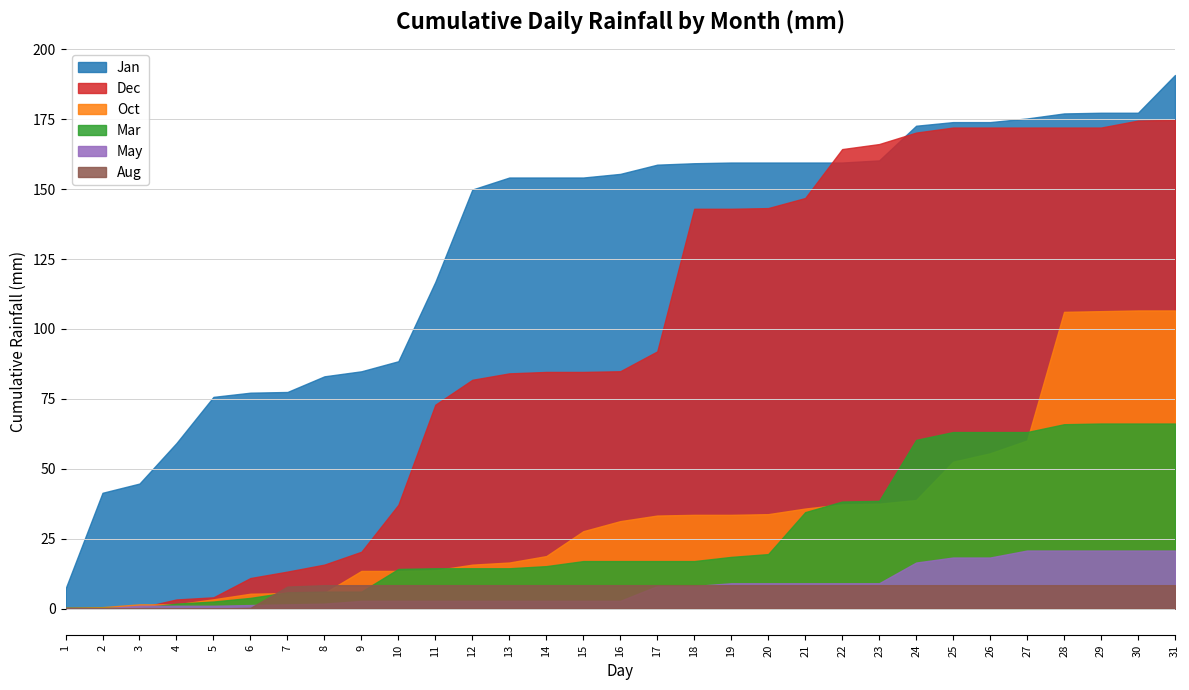

Reading left to right, list all the values displayed in this chart.

Jan: 1=7.1	2=34.3	3=3.3	4=14.5	5=16.5	6=1.5	7=0.2	8=5.6	9=1.8	10=3.6	11=28.4	12=33.0	13=4.3	14=0.0	15=0.0	16=1.3	17=3.3	18=0.5	19=0.2	20=0.0	21=0.0	22=0.0	23=0.8	24=12.4	25=1.3	26=0.0	27=1.3	28=1.8	29=0.2	30=0.0	31=13.5
Dec: 1=0.2	2=0.0	3=0.0	4=3.0	5=0.8	6=6.9	7=2.3	8=2.5	9=4.6	10=16.8	11=35.8	12=8.9	13=2.3	14=0.5	15=0.0	16=0.2	17=7.1	18=51.0	19=0.0	20=0.2	21=3.6	22=17.5	23=1.8	24=4.1	25=1.8	26=0.0	27=0.0	28=0.0	29=0.0	30=2.5	31=0.2
Oct: 1=0.2	2=0.2	3=1.0	4=0.0	5=1.8	6=2.0	7=0.2	8=0.0	9=7.9	10=0.0	11=0.2	12=2.0	13=0.8	14=2.3	15=8.9	16=3.6	17=2.0	18=0.2	19=0.0	20=0.2	21=2.0	22=1.5	23=0.2	24=1.3	25=13.7	26=3.0	27=4.6	28=46.0	29=0.2	30=0.2	31=0.0
Mar: 1=0.2	2=0.0	3=0.0	4=1.5	5=0.8	6=1.3	7=2.0	8=0.2	9=0.0	10=8.1	11=0.2	12=0.0	13=0.0	14=0.8	15=1.8	16=0.0	17=0.0	18=0.0	19=1.5	20=1.0	21=15.0	22=3.8	23=0.2	24=21.8	25=2.8	26=0.0	27=0.0	28=2.8	29=0.2	30=0.0	31=0.0
May: 1=0.0	2=0.0	3=1.0	4=0.0	5=0.0	6=0.2	7=0.2	8=0.2	9=1.0	10=0.0	11=0.0	12=0.0	13=0.0	14=0.0	15=0.0	16=0.0	17=5.3	18=0.0	19=1.0	20=0.0	21=0.0	22=0.0	23=0.0	24=7.4	25=1.8	26=0.0	27=2.5	28=0.0	29=0.0	30=0.0	31=0.0
Aug: 1=0.0	2=0.0	3=0.0	4=0.0	5=0.0	6=0.2	7=7.6	8=0.5	9=0.0	10=0.0	11=0.0	12=0.0	13=0.0	14=0.0	15=0.0	16=0.0	17=0.0	18=0.0	19=0.0	20=0.0	21=0.0	22=0.0	23=0.0	24=0.0	25=0.0	26=0.0	27=0.0	28=0.0	29=0.0	30=0.0	31=0.0